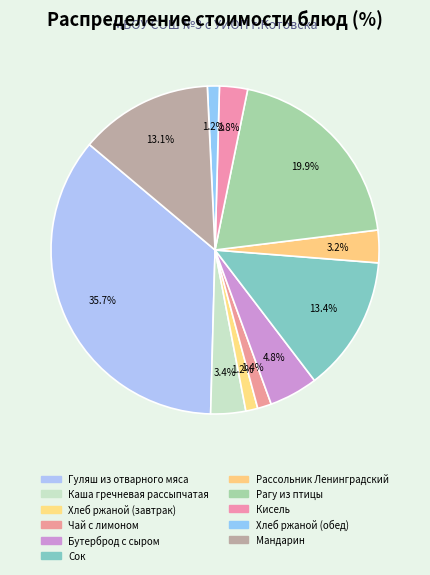

How many segments does this pie chart have?

11